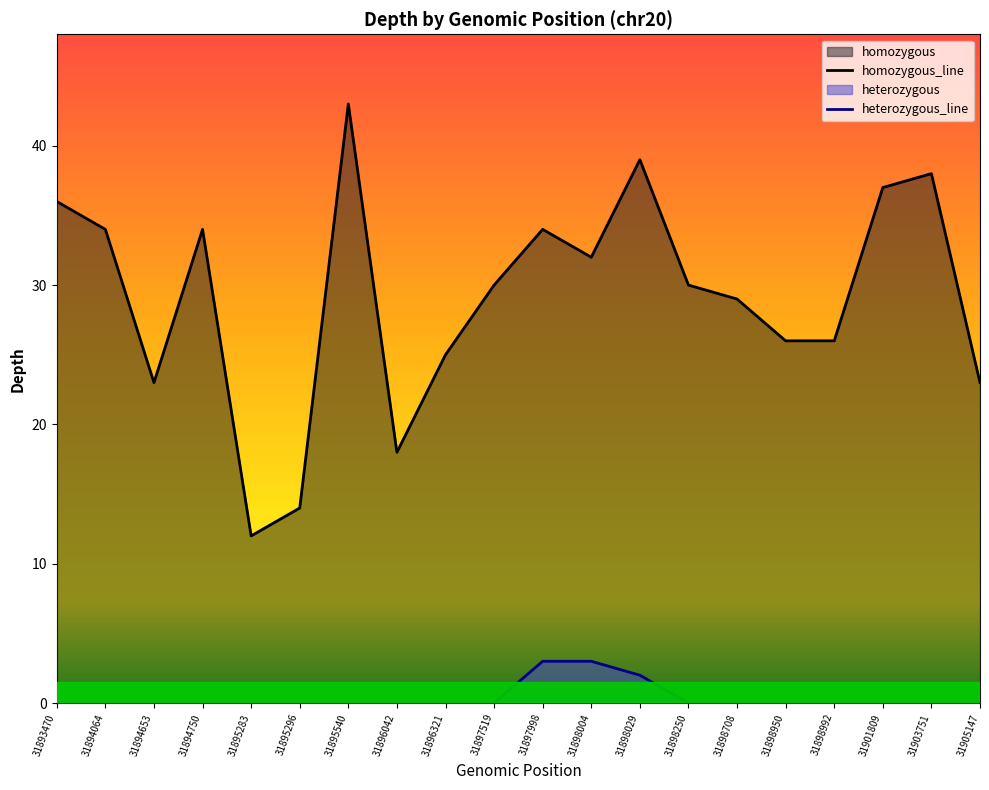

Which series has the largest total across all categories?

homozygous_line